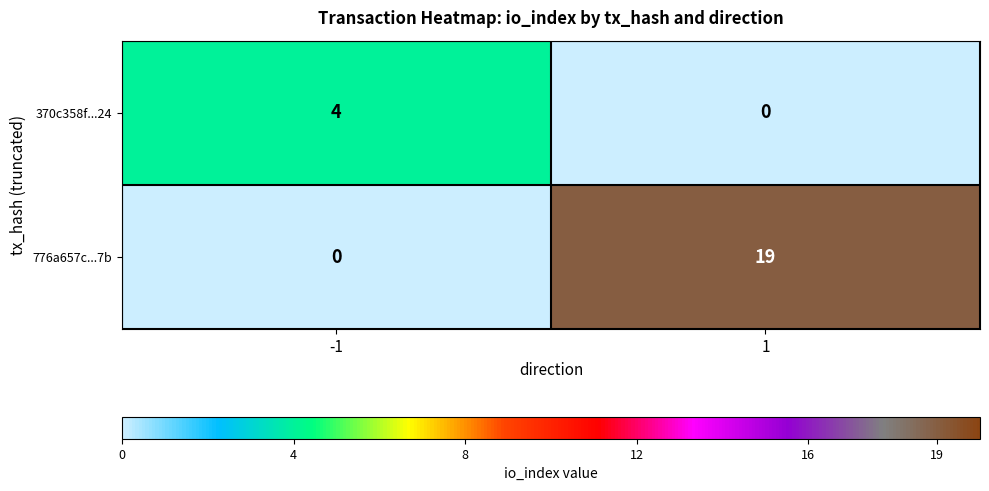

What is the maximum value shown in the chart?

19